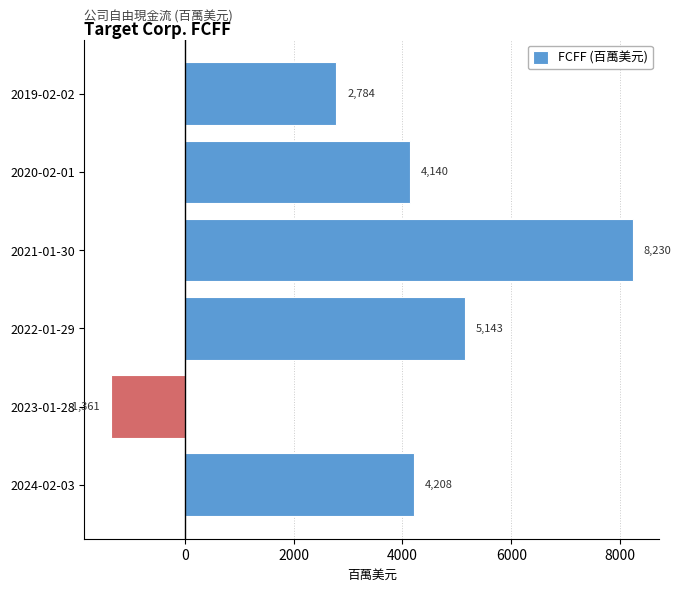

How many data points does each series have?

6